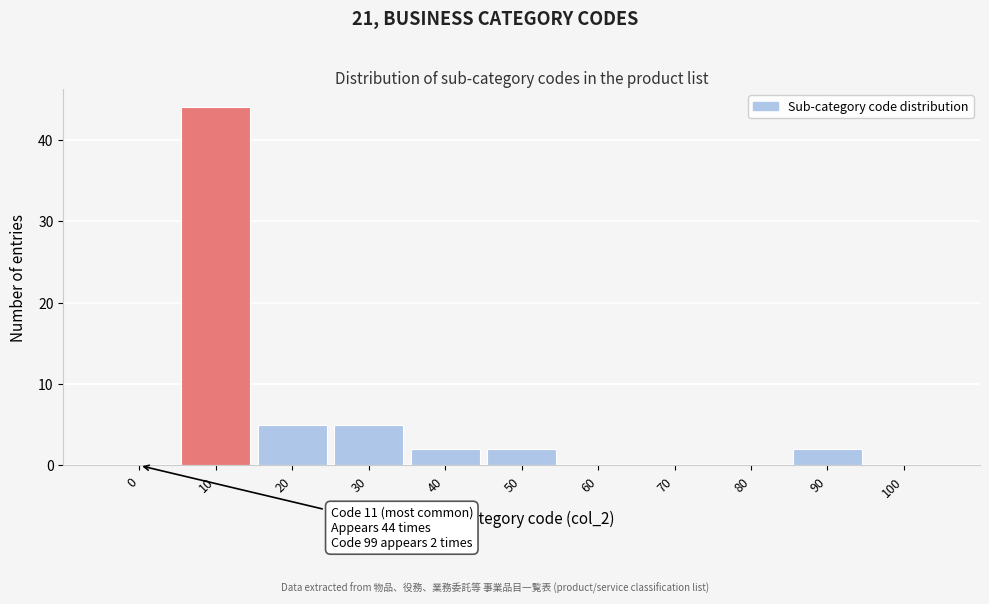

Reading left to right, what are all the values shown in this chart?

0=0	10=44	20=5	30=5	40=2	50=2	60=0	70=0	80=0	90=2	100=0